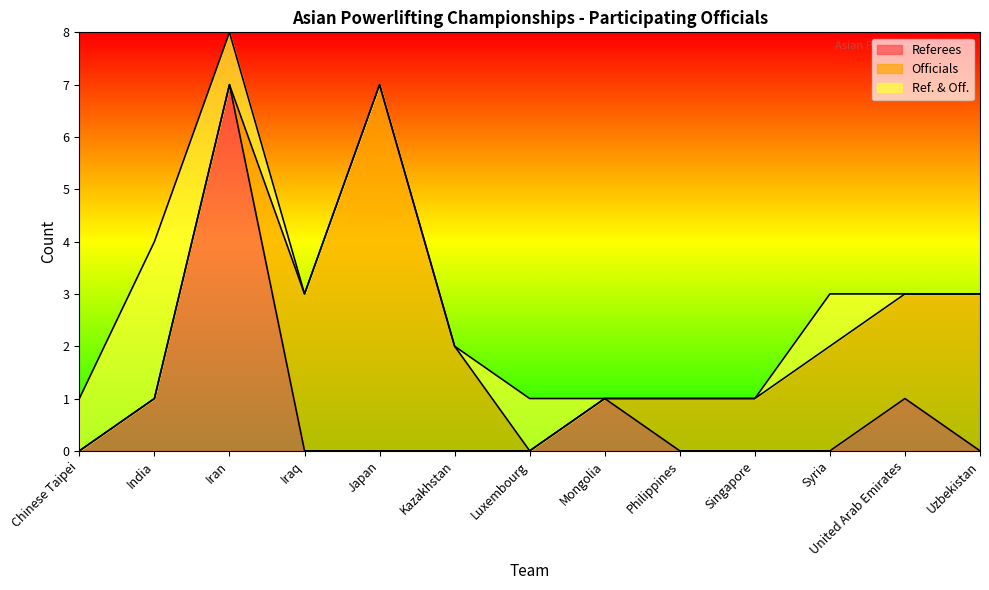

What is the sum of all Referees values?

10